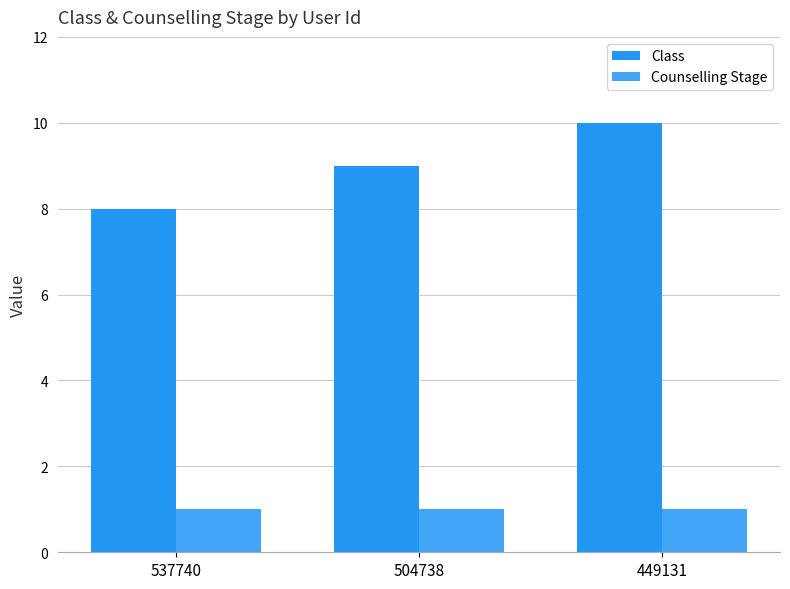

What are all the series names shown in the legend?

Class, Counselling Stage